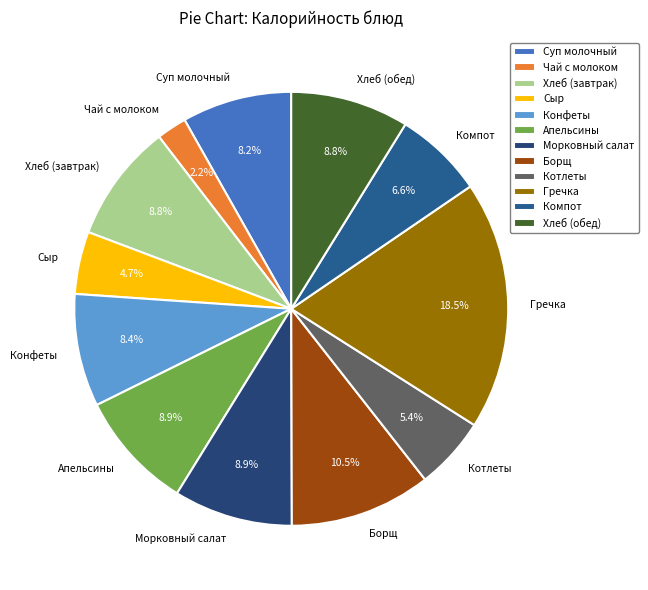

What percentage is the Чай с молоком slice, to the nearest percent?

2%